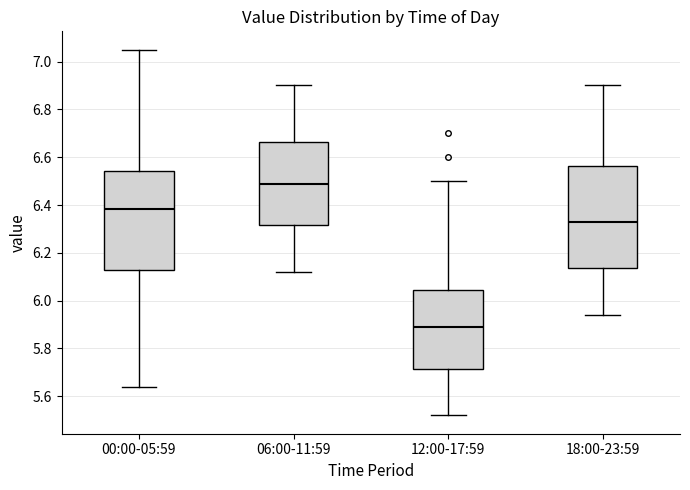

Which box has the highest median line?

06:00-11:59